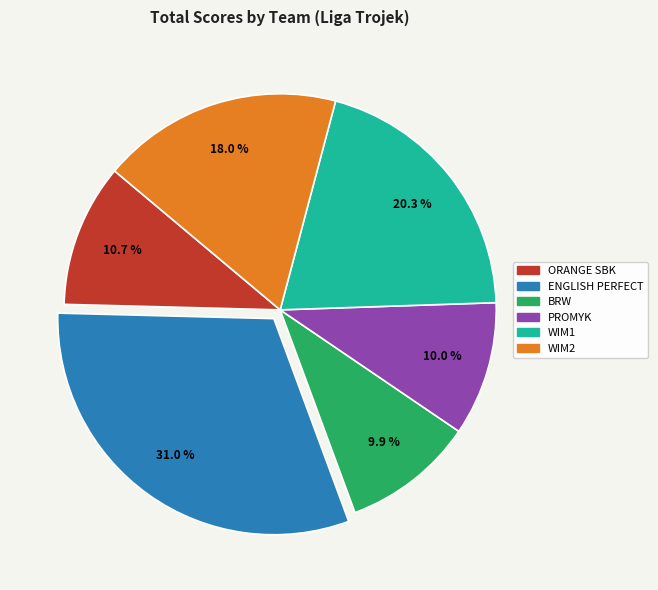

Do BRW and ENGLISH PERFECT together represent more than half of the pie?

No